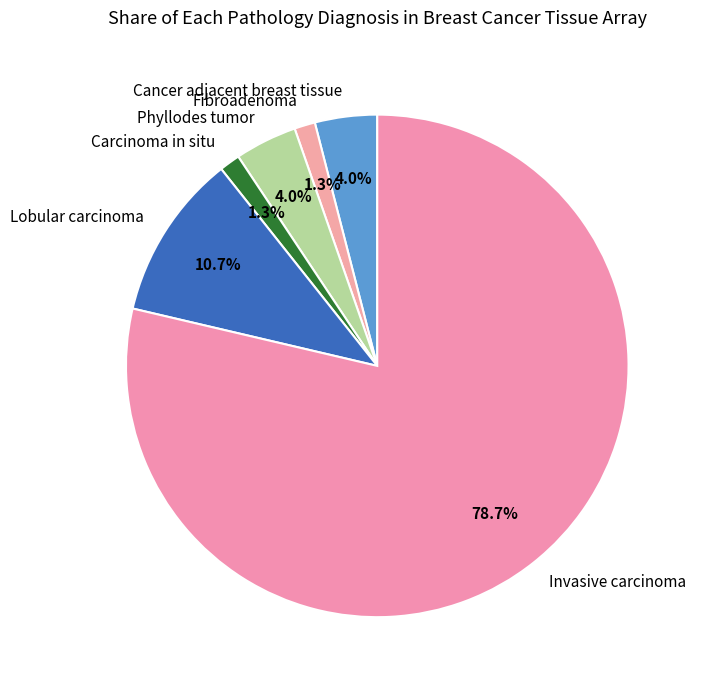

Is there any slice that represents more than half of the pie?

Yes